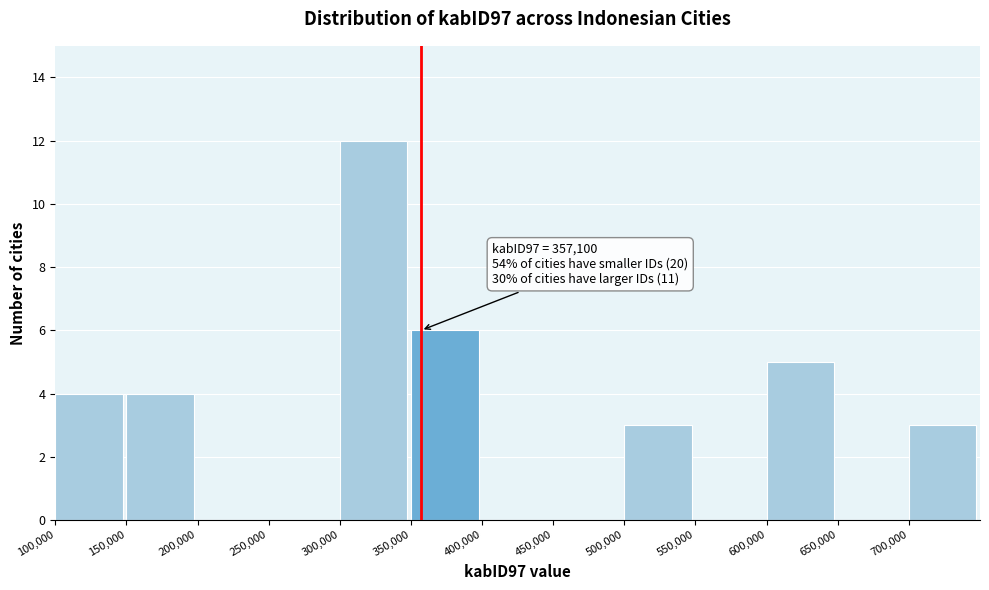

Which range on the x-axis has the tallest bar?

300000 to 350000